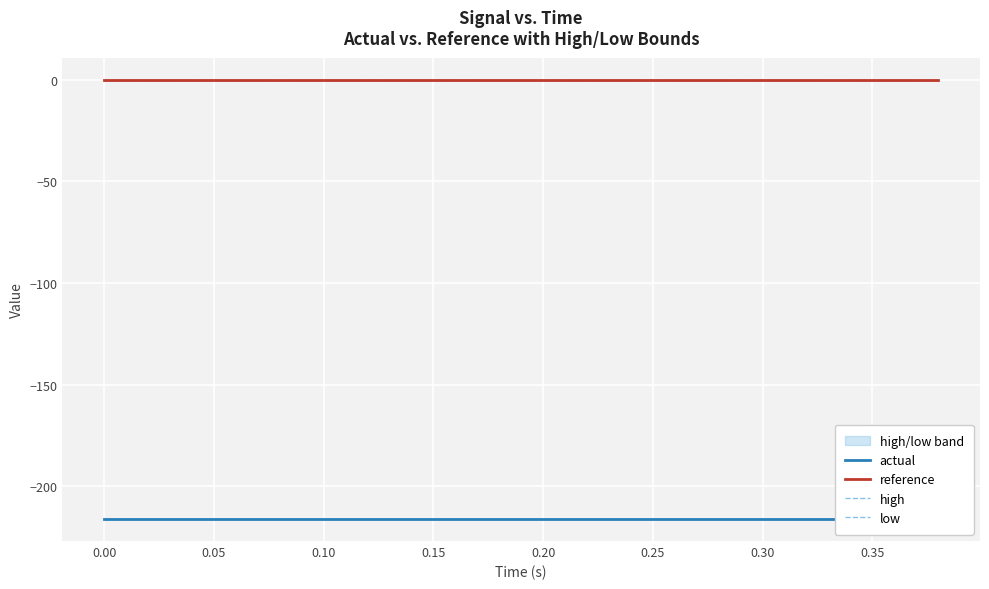

Which series has the widest spread of values?

actual